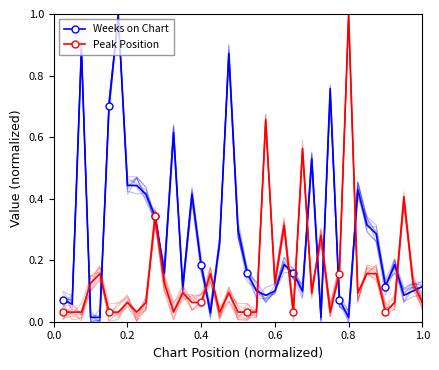

True or false: Weeks on Chart has more than 1 interior local peaks.

True